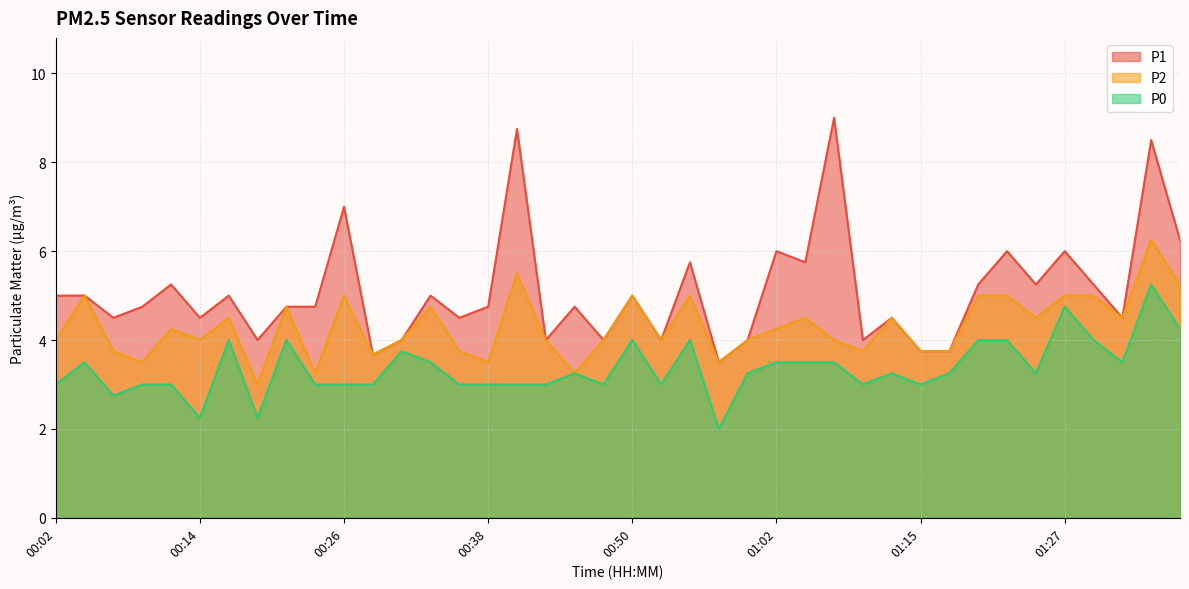

At which category is the sum across all series the highest?

01:34